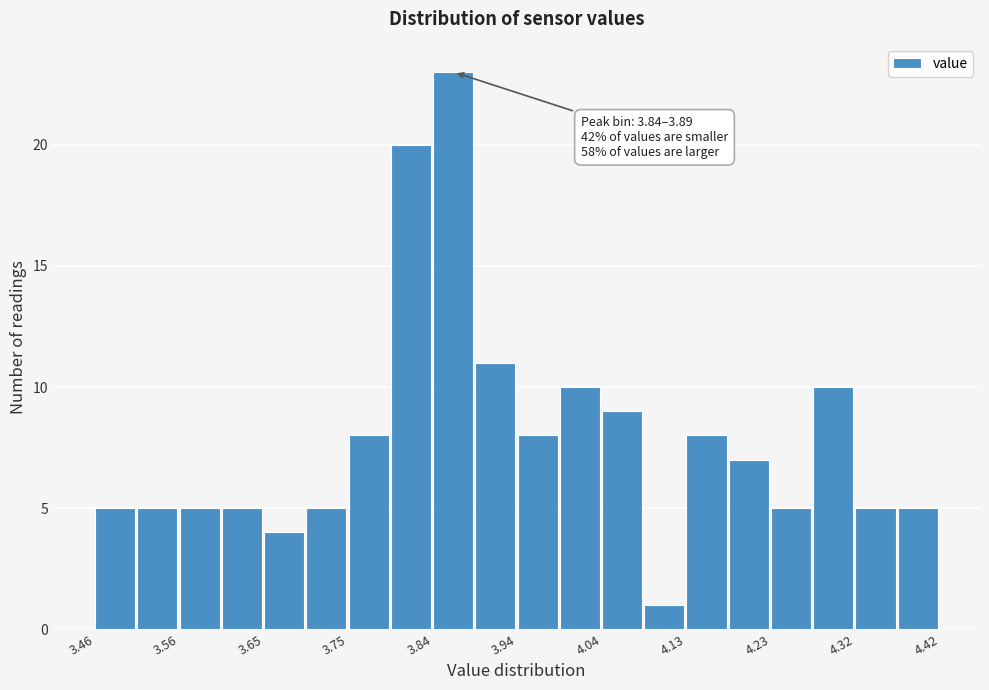

Over which range of the x-axis is the bar tallest?

3.844 to 3.892